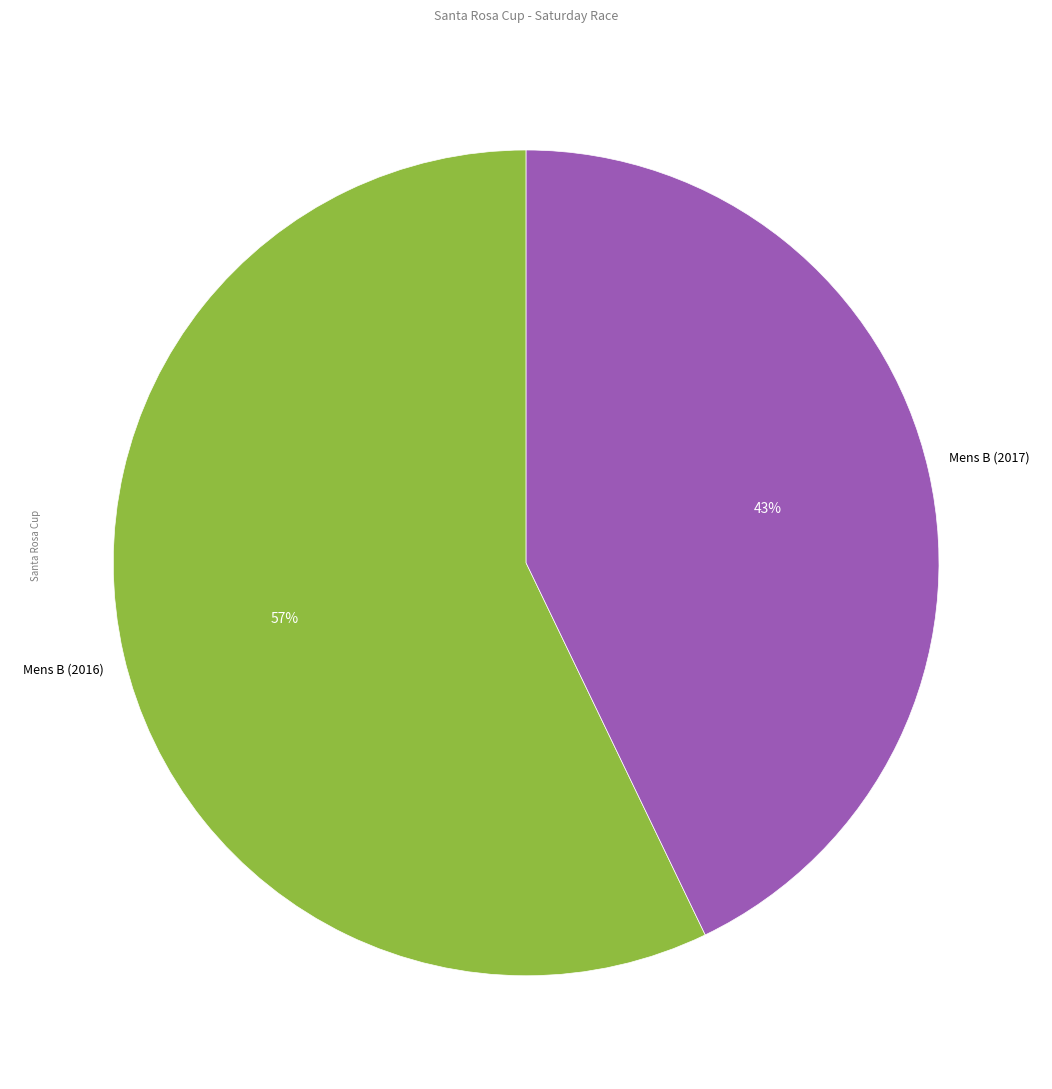

Is there a majority slice in this chart?

Yes